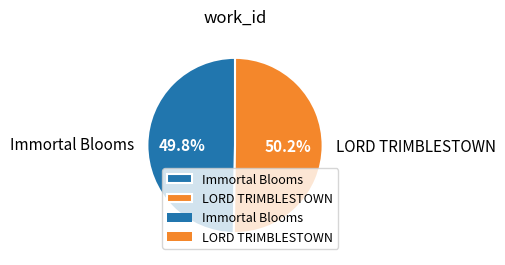

Approximately how many times larger is the value at LORD TRIMBLESTOWN compared to Immortal Blooms?

1.0